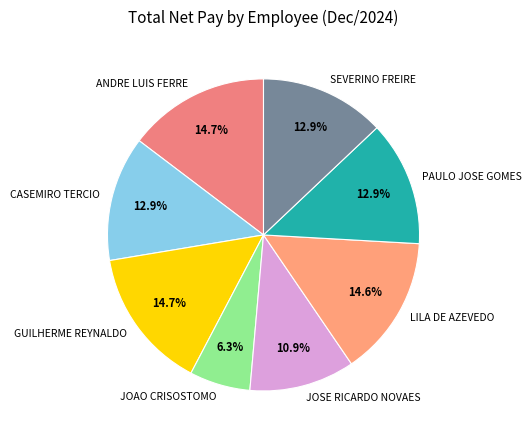

Does JOAO CRISOSTOMO represent more than half of the total?

No